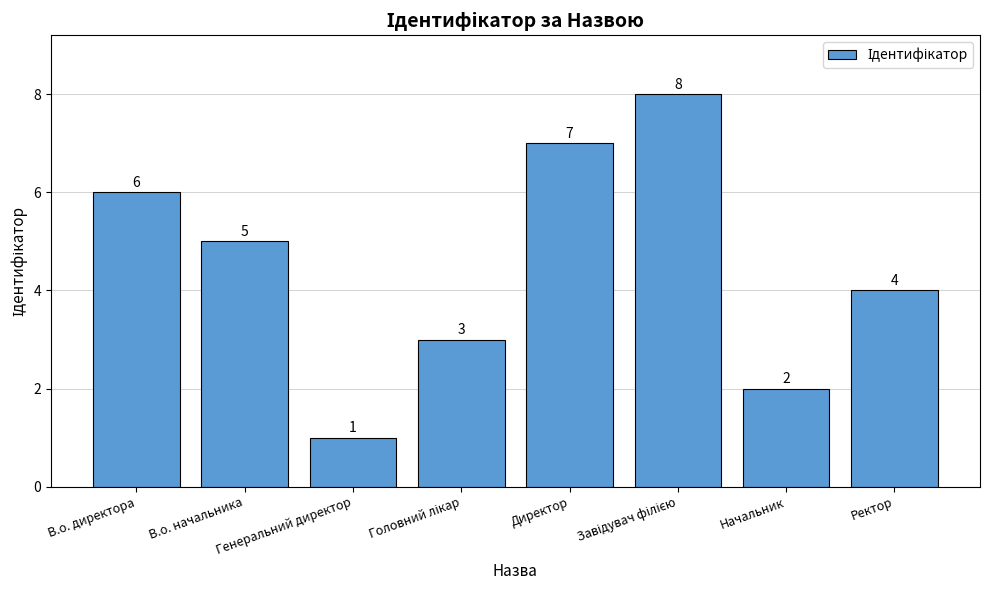

What value does the data have at Ректор?

4